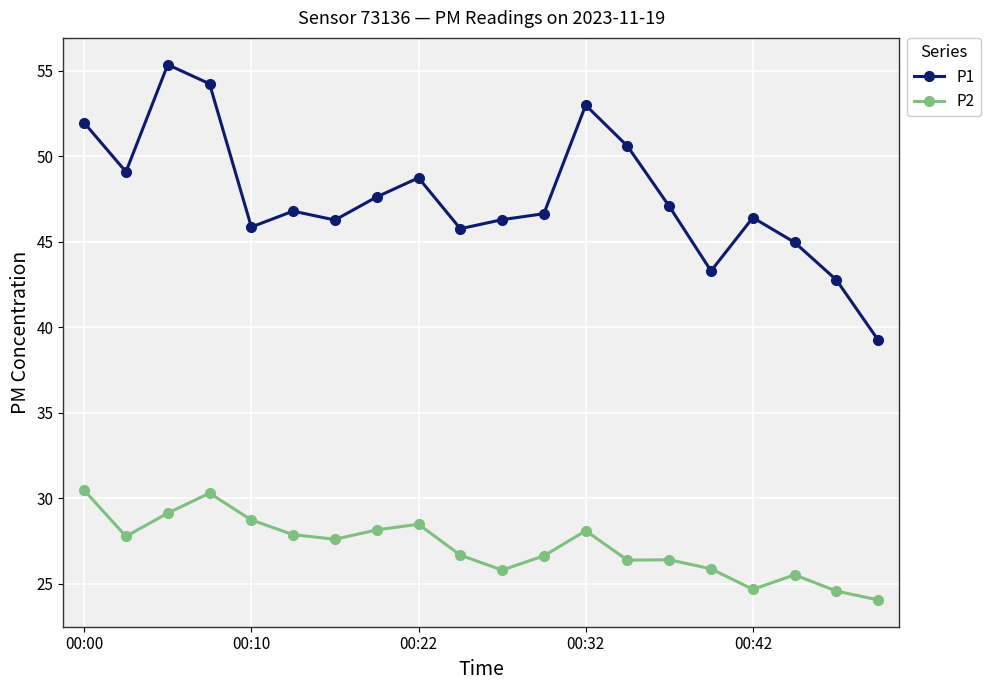

What is the maximum value for P2?

30.5